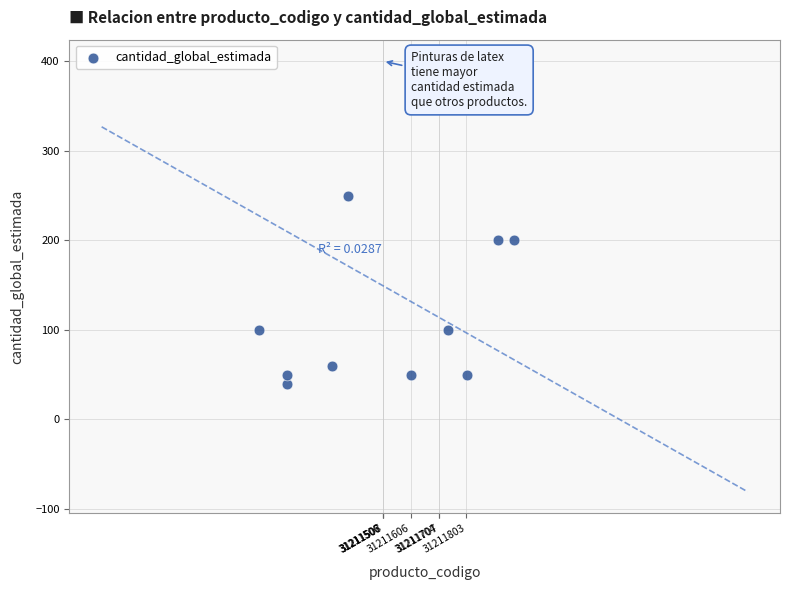

What is the range of Y values (max minus min)?

360